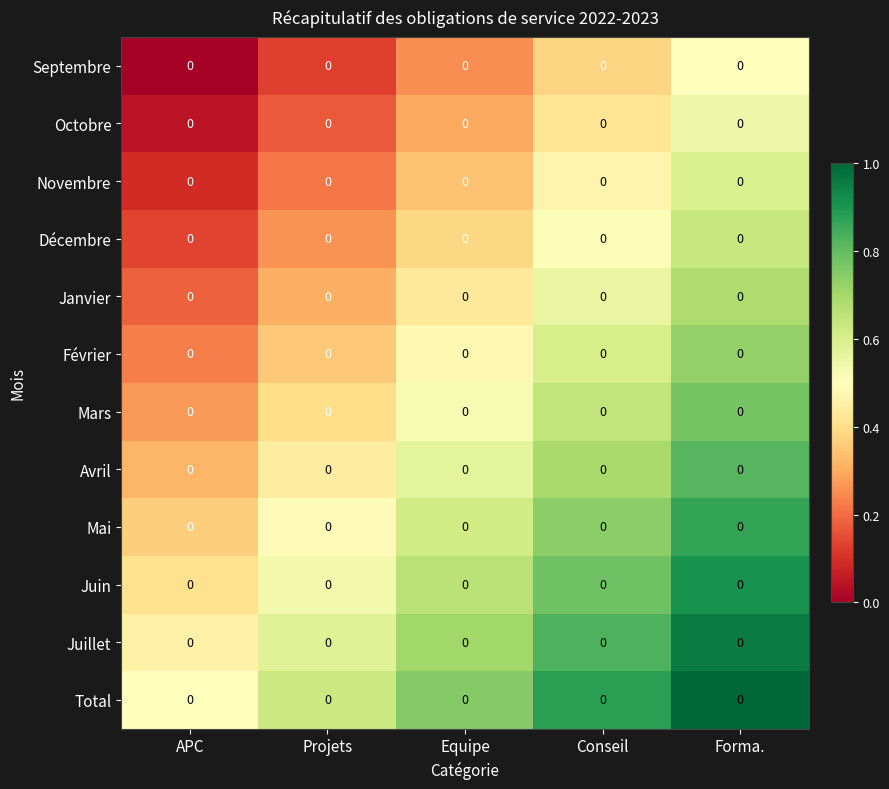

Rank the series by their maximum value, from lowest to highest.

Septembre, Octobre, Novembre, Décembre, Janvier, Février, Mars, Avril, Mai, Juin, Juillet, Total